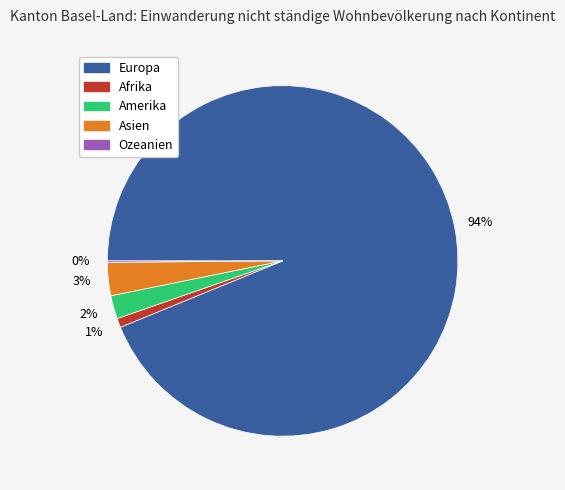

Which category has the biggest portion of the pie?

Europa